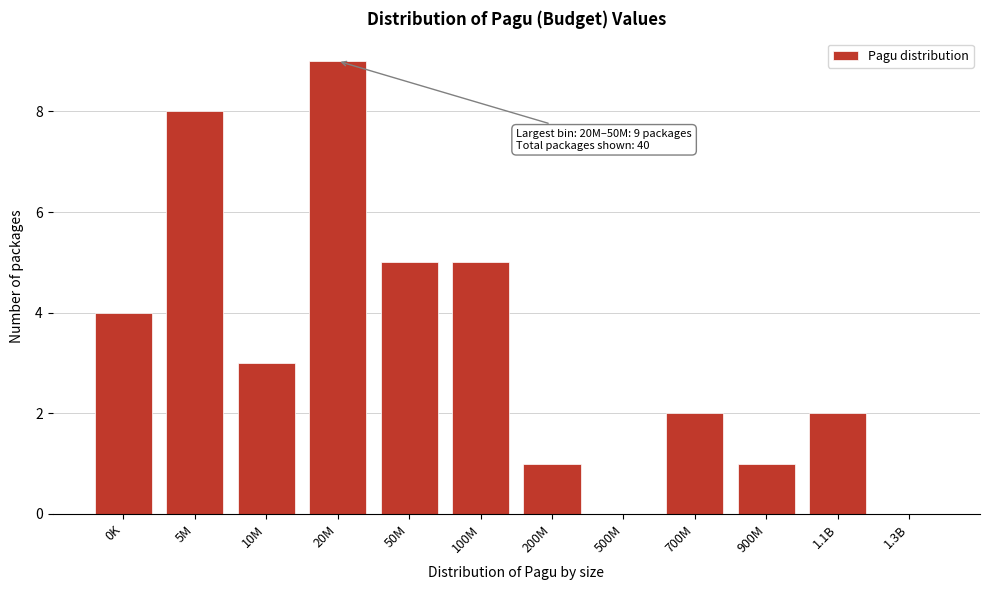

Reading left to right, transcribe all the data shown in this chart.

0K=4	5M=8	10M=3	20M=9	50M=5	100M=5	200M=1	500M=0	700M=2	900M=1	1.1B=2	1.3B=0